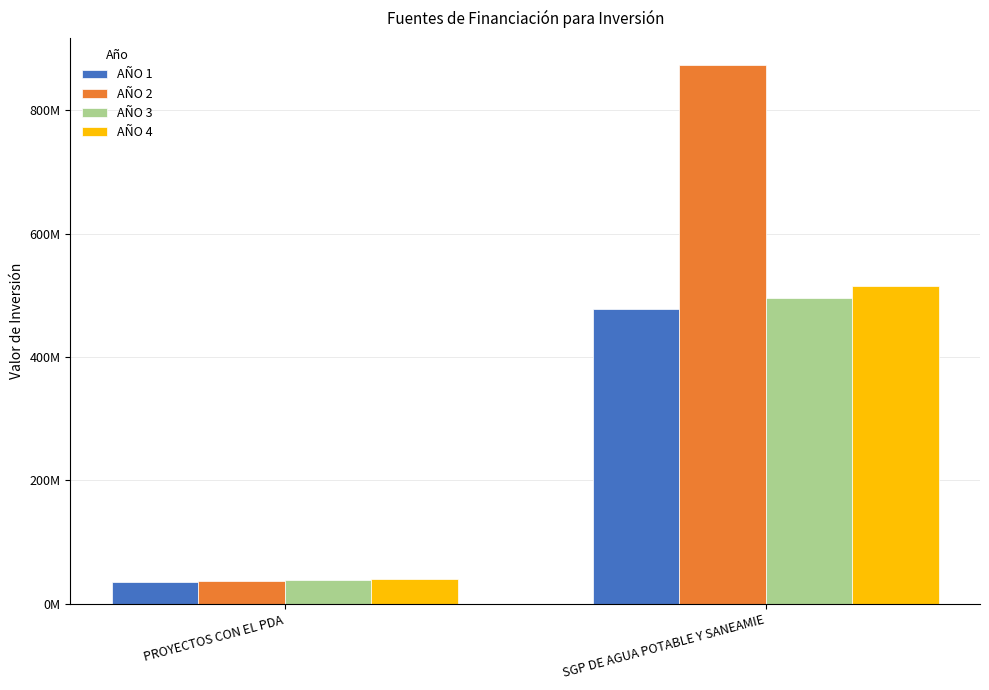

Does the chart contain stacked bars?

No